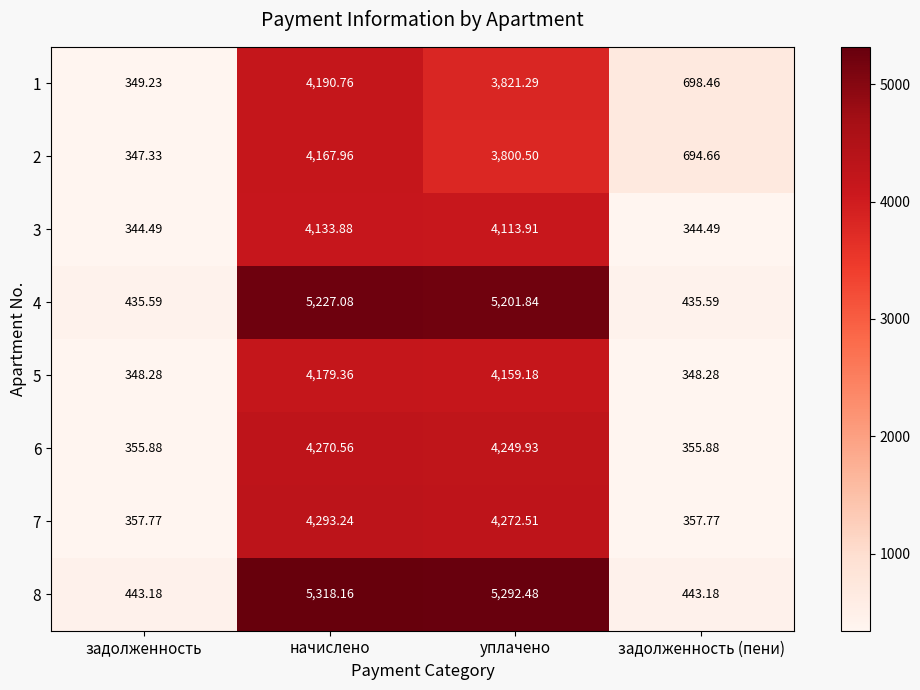

At which label is 8 closest to 2880?

уплачено